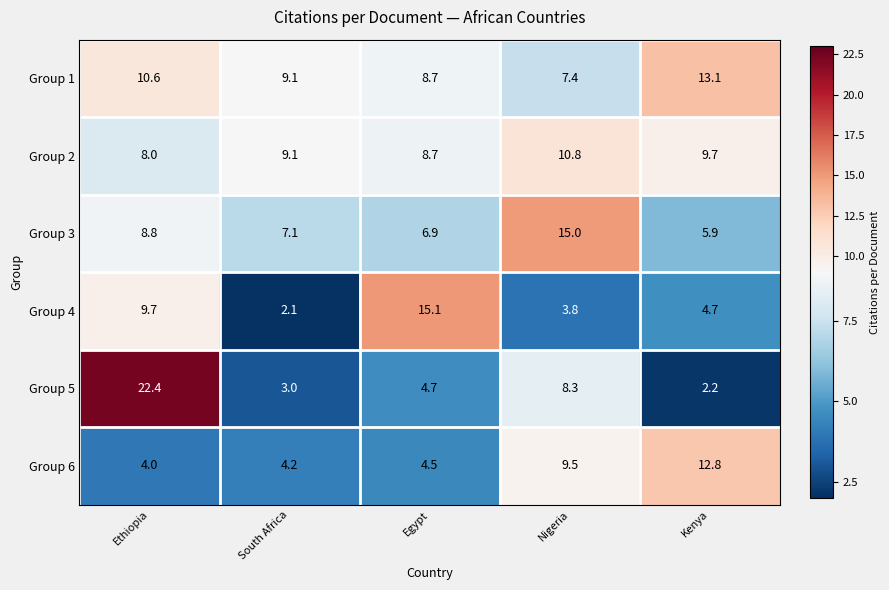

At which label does Group 1 first exceed 9?

Ethiopia